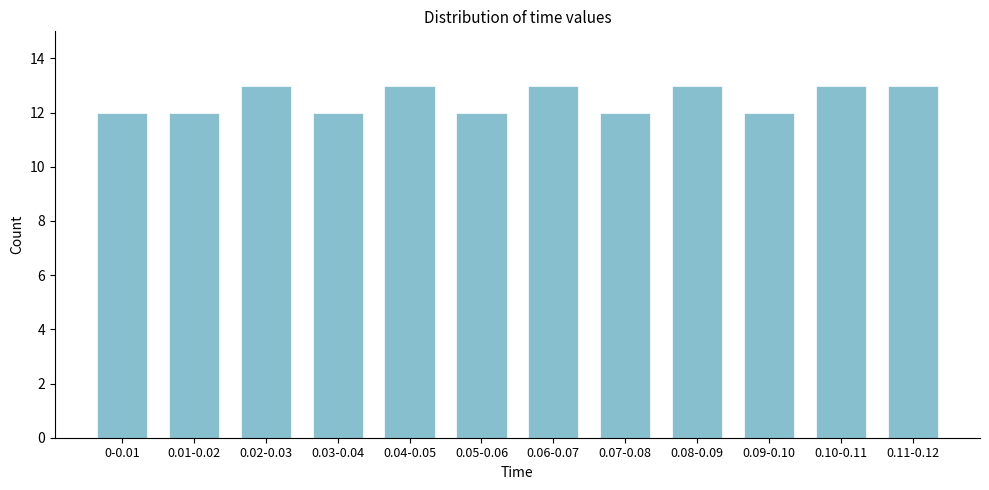

Reading left to right, transcribe all the data shown in this chart.

0-0.01=12	0.01-0.02=12	0.02-0.03=13	0.03-0.04=12	0.04-0.05=13	0.05-0.06=12	0.06-0.07=13	0.07-0.08=12	0.08-0.09=13	0.09-0.10=12	0.10-0.11=13	0.11-0.12=13